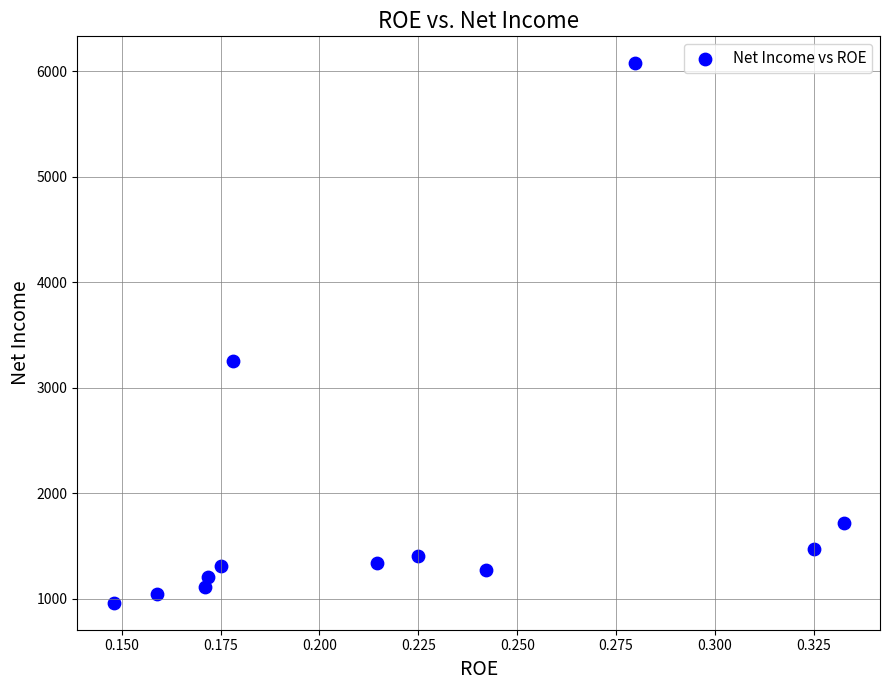

What is the average Y value?

1847